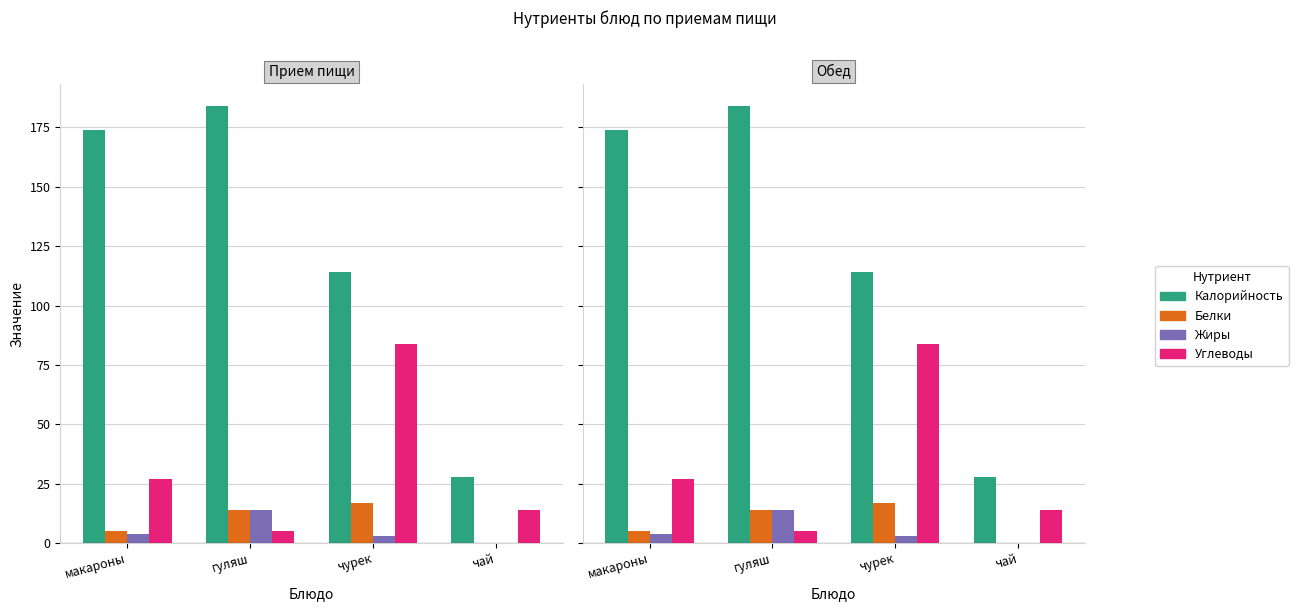

At which category does the chart reach its peak across all series?

гуляш